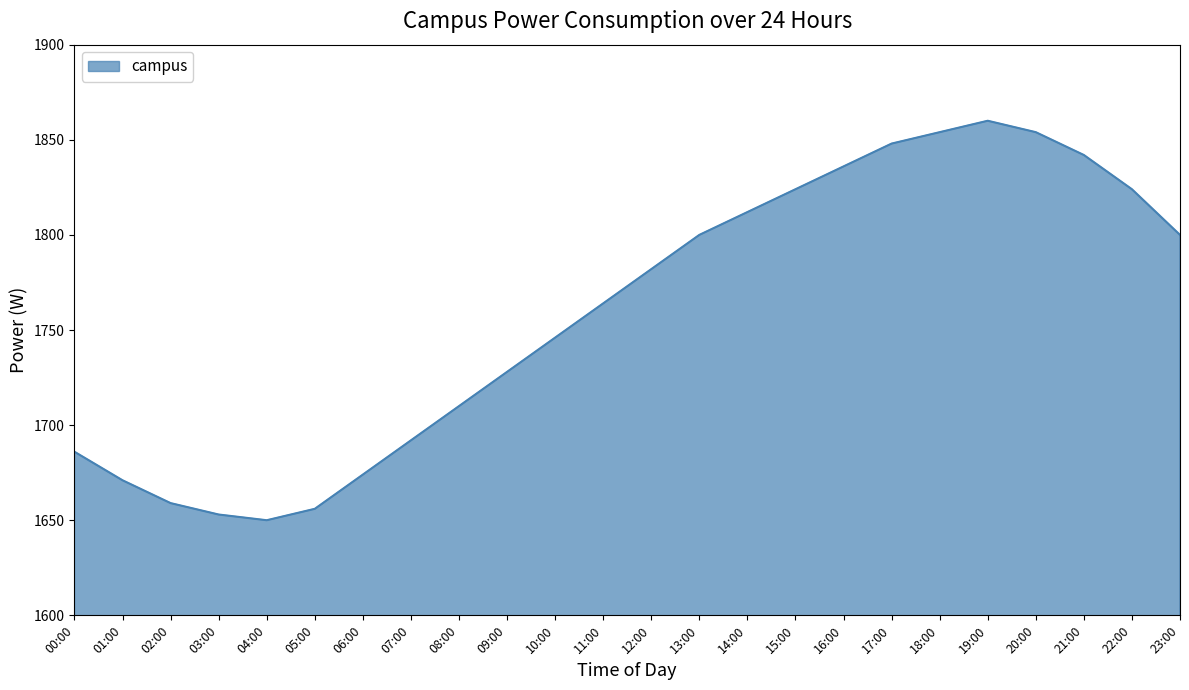

The value at 16:00 is 616. True or false?

False